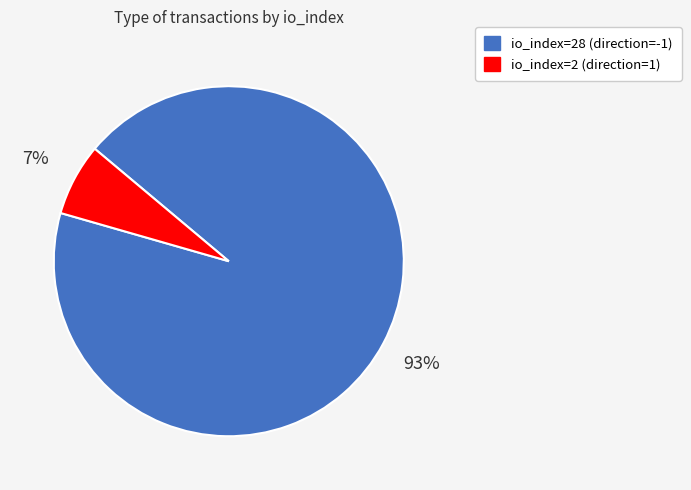

To the nearest percent, what is the average slice percentage?

50%